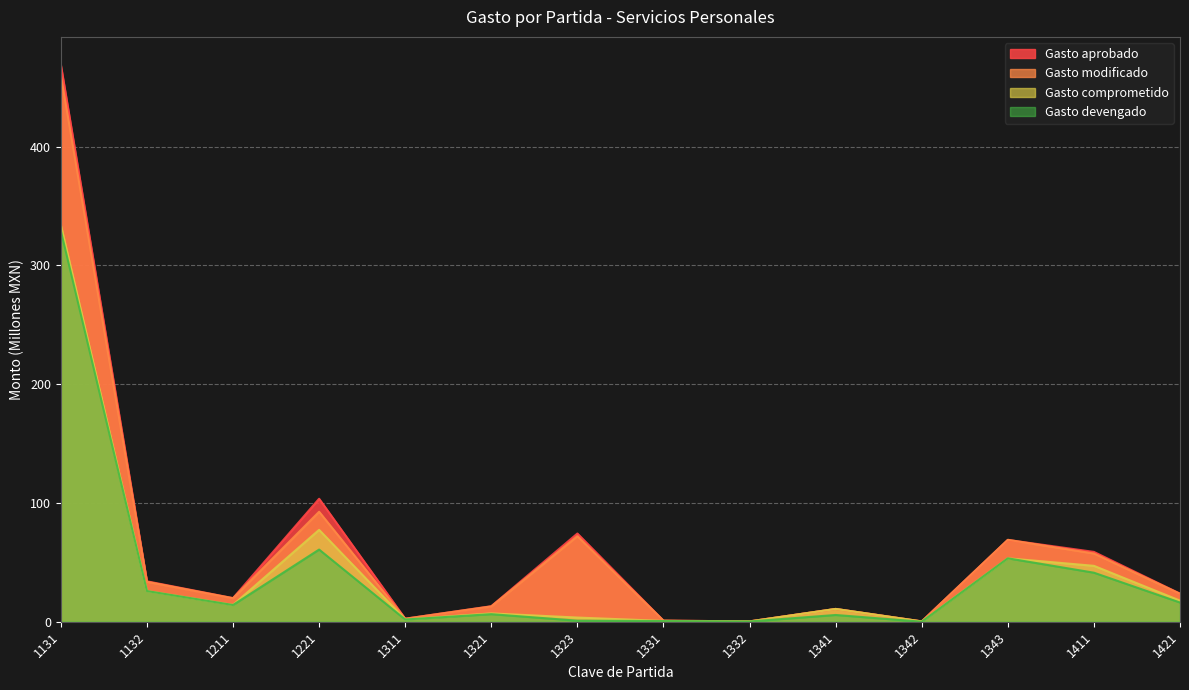

Where does the Gasto devengado series first go above 14?

1131